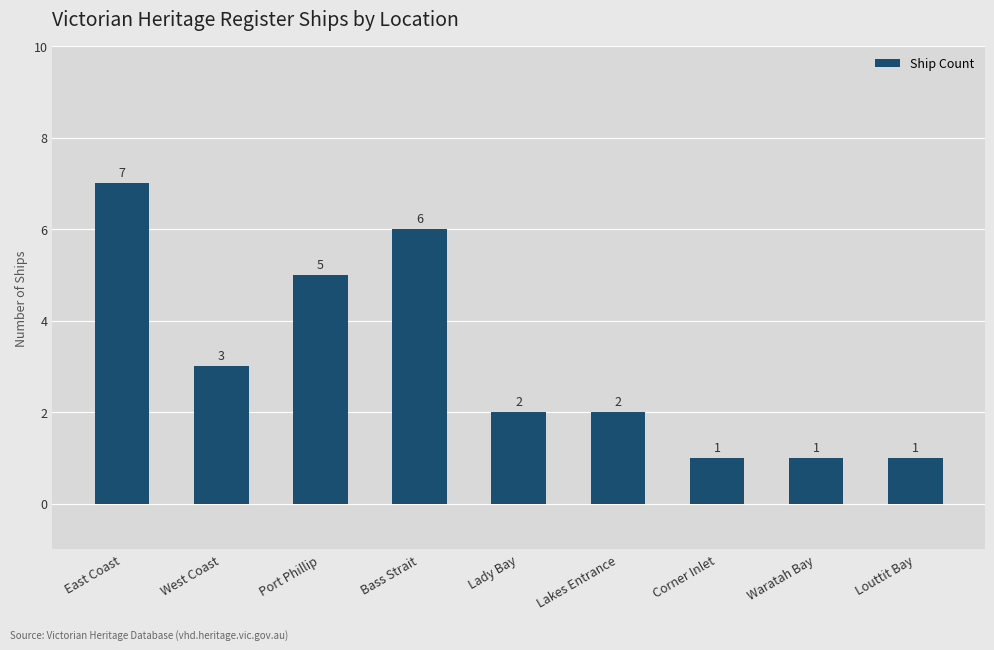

How many values are between 1 and 5?

7